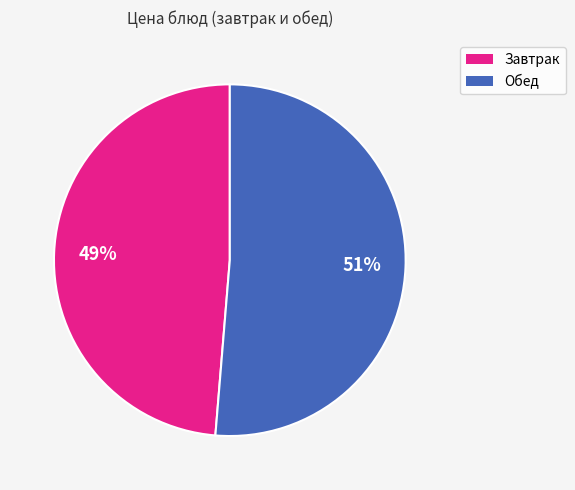

Does any single category account for the majority?

Yes